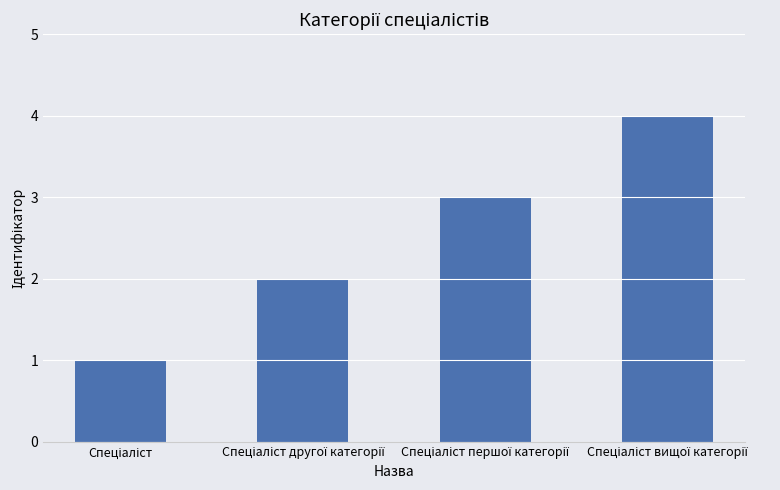

Count the values in the range 2 to 4.

3